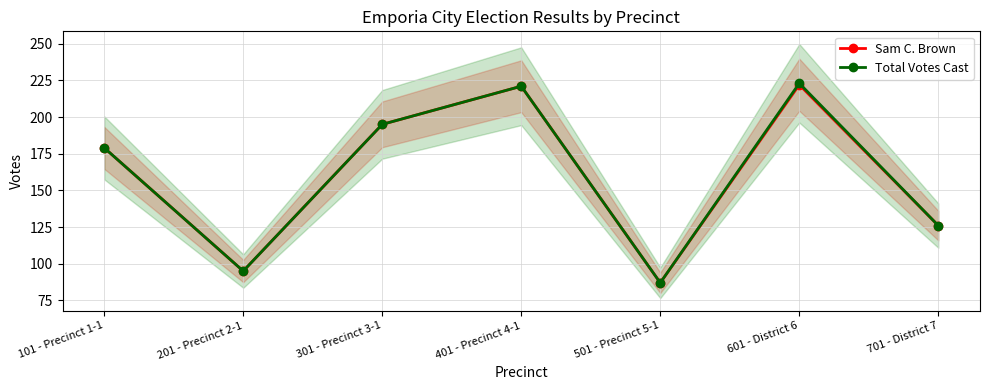

Reading right to left, what are all the values shown in this chart?

Sam C. Brown: 126	222	87	221	195	95	179
Total Votes Cast: 126	223	87	221	195	95	179